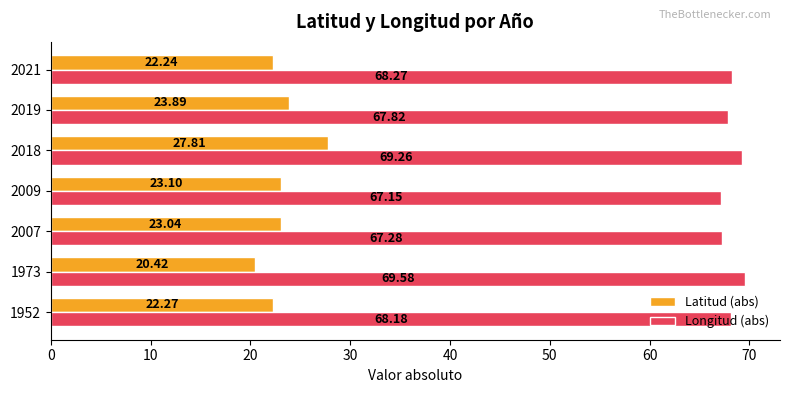

What is the smallest value displayed?

20.4